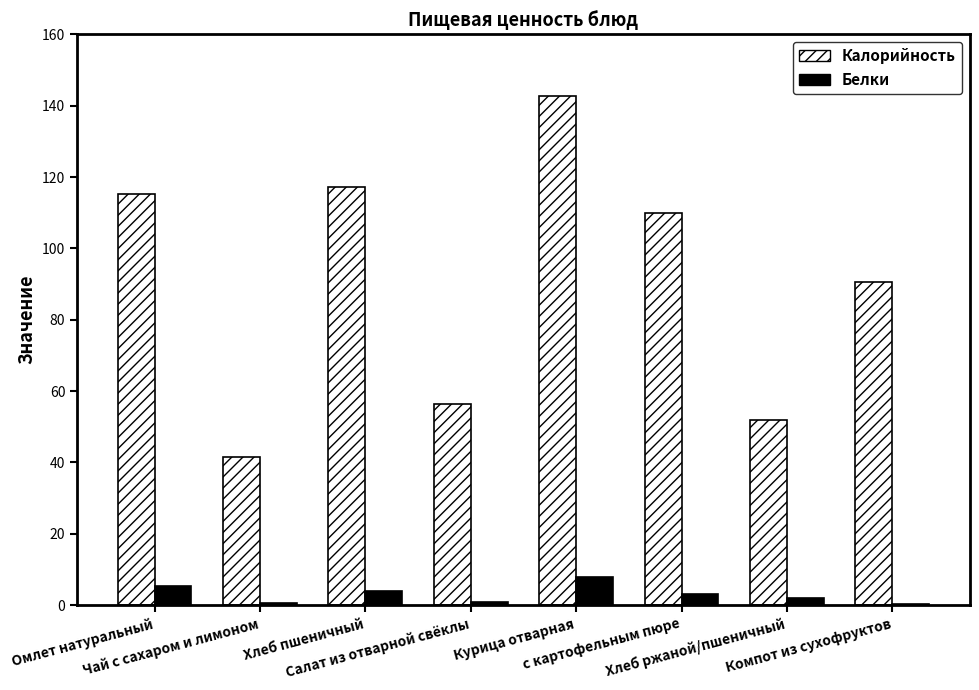

What is the sum of all Калорийность values?

725.3